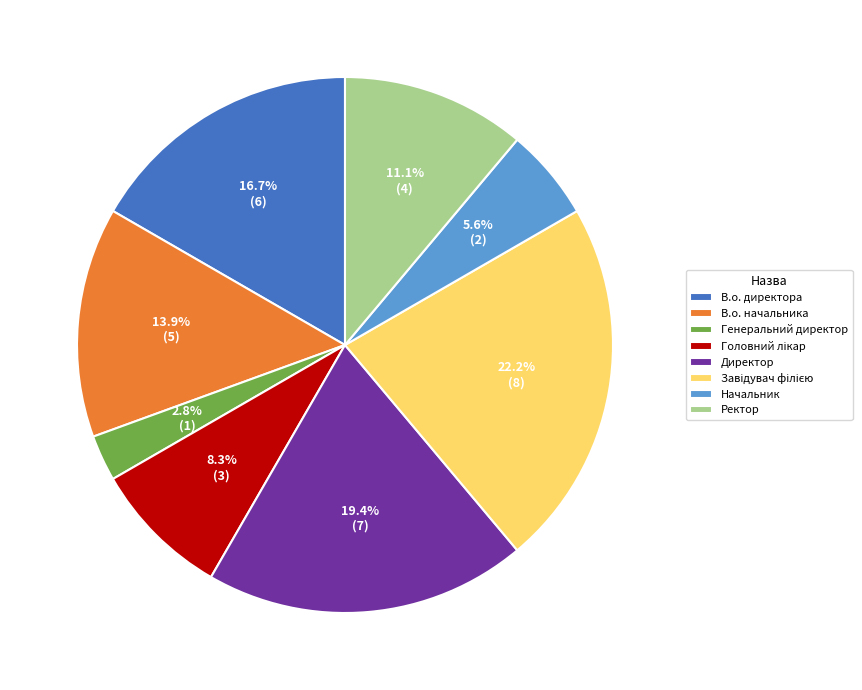

Approximately how many times larger is the value at В.о. директора compared to Генеральний директор?

6.0